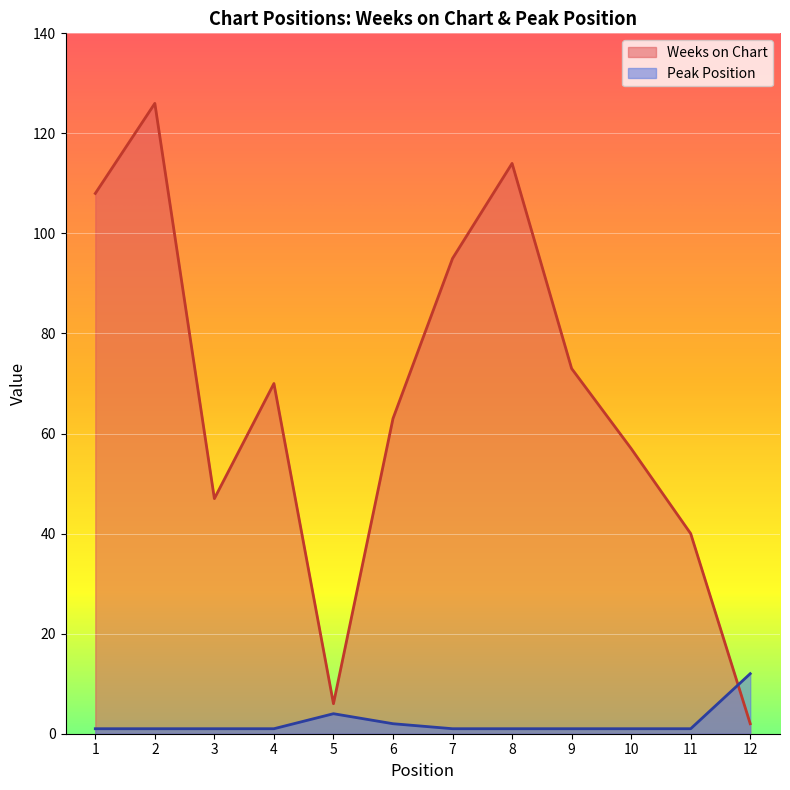

How many interior local peaks does the Peak Position series have?

1